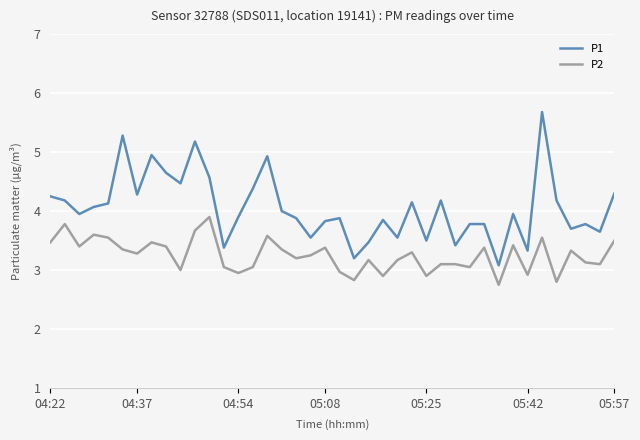

What is the greatest value displayed?

5.7